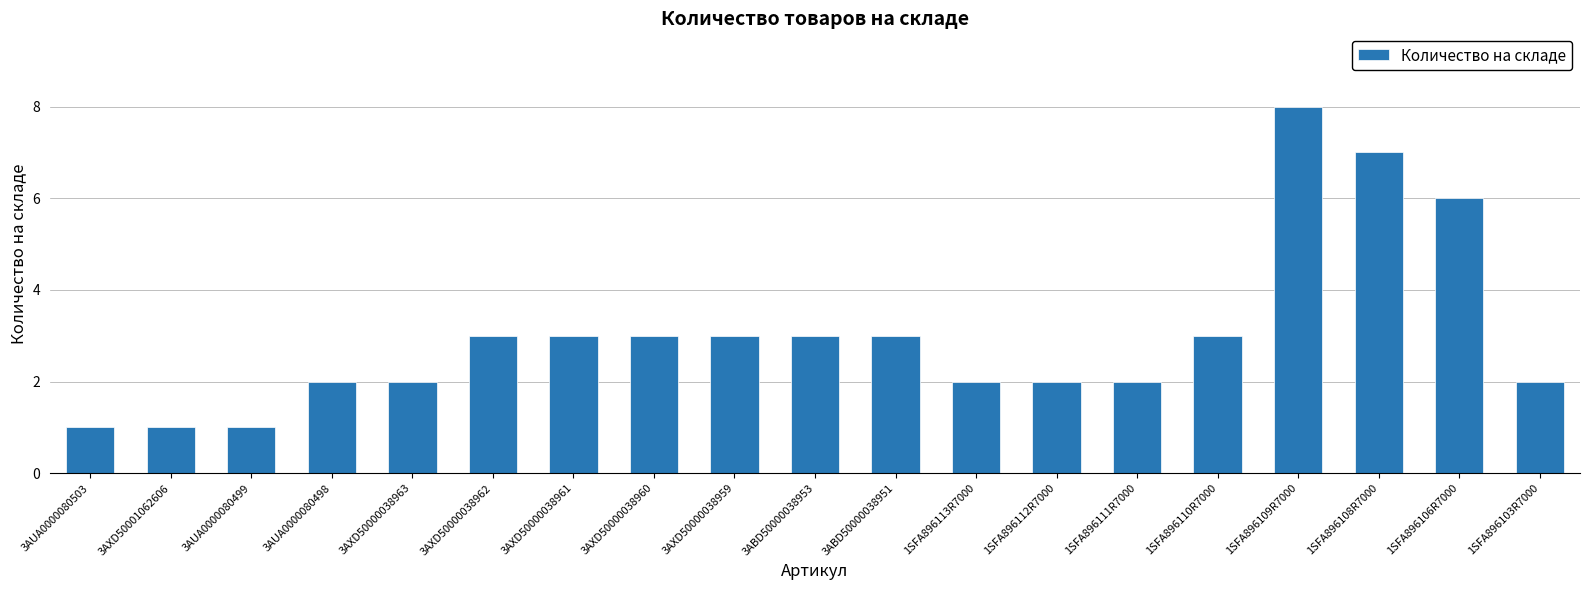

The chart shows a value of 5 at 3AXD50000038959. True or false?

False